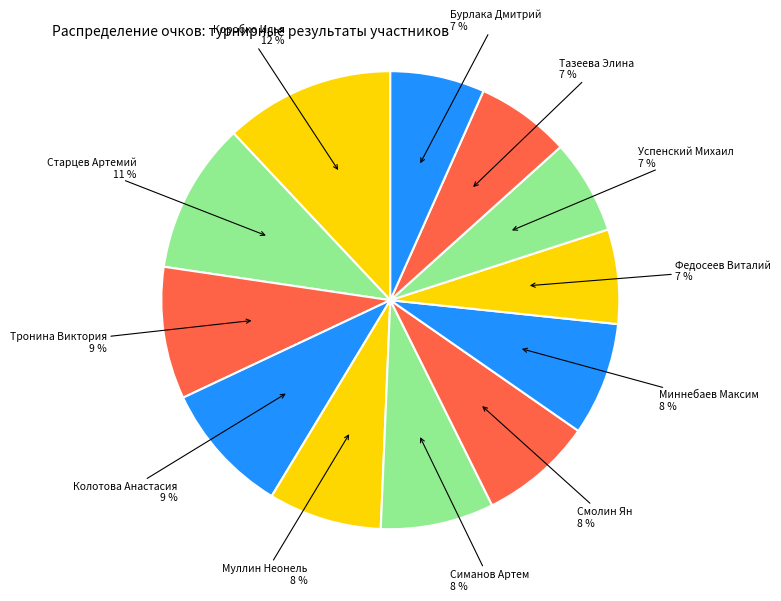

Which slice is the largest?

Коробко Илья